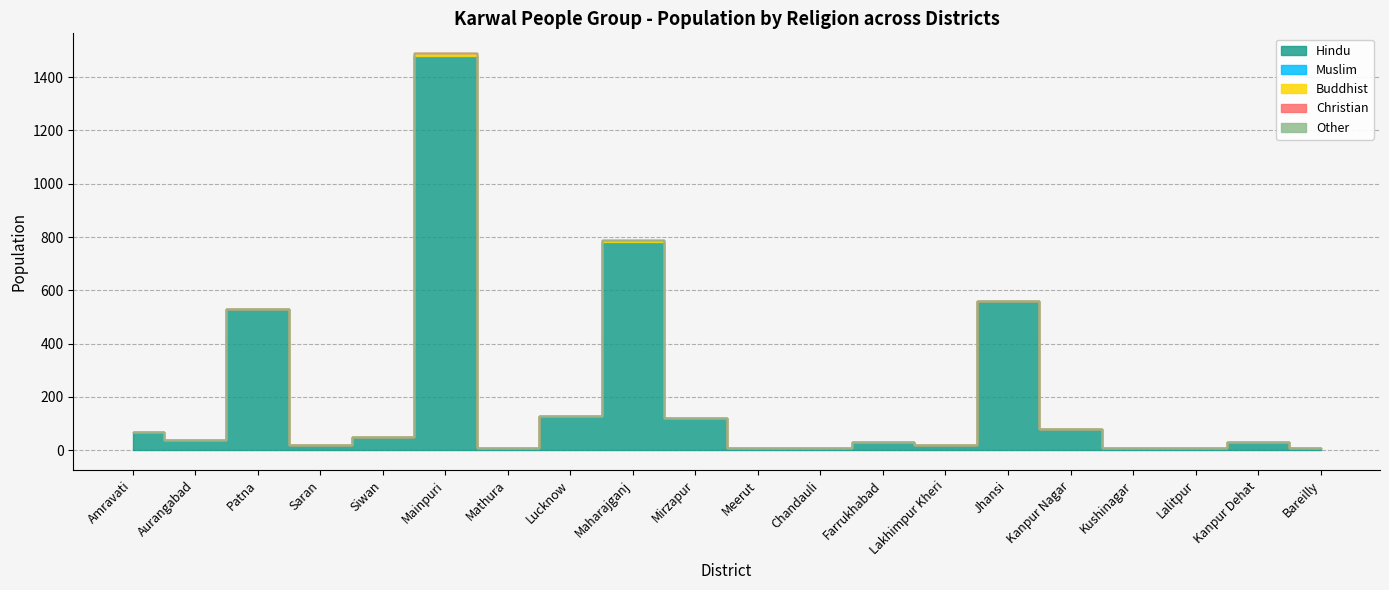

Reading right to left, transcribe all the data shown in this chart.

Hindu: Bareilly=10	Kanpur Dehat=30	Lalitpur=10	Kushinagar=10	Kanpur Nagar=80	Jhansi=560	Lakhimpur Kheri=20	Farrukhabad=30	Chandauli=10	Meerut=10	Mirzapur=120	Maharajganj=780	Lucknow=130	Mathura=10	Mainpuri=1480	Siwan=50	Saran=20	Patna=530	Aurangabad=40	Amravati=70
Muslim: Bareilly=0	Kanpur Dehat=0	Lalitpur=0	Kushinagar=0	Kanpur Nagar=0	Jhansi=0	Lakhimpur Kheri=0	Farrukhabad=0	Chandauli=0	Meerut=0	Mirzapur=0	Maharajganj=0	Lucknow=0	Mathura=0	Mainpuri=0	Siwan=0	Saran=0	Patna=0	Aurangabad=0	Amravati=0
Buddhist: Bareilly=0	Kanpur Dehat=0	Lalitpur=0	Kushinagar=0	Kanpur Nagar=0	Jhansi=0	Lakhimpur Kheri=0	Farrukhabad=0	Chandauli=0	Meerut=0	Mirzapur=0	Maharajganj=10	Lucknow=0	Mathura=0	Mainpuri=10	Siwan=0	Saran=0	Patna=0	Aurangabad=0	Amravati=0
Christian: Bareilly=0	Kanpur Dehat=0	Lalitpur=0	Kushinagar=0	Kanpur Nagar=0	Jhansi=0	Lakhimpur Kheri=0	Farrukhabad=0	Chandauli=0	Meerut=0	Mirzapur=0	Maharajganj=0	Lucknow=0	Mathura=0	Mainpuri=0	Siwan=0	Saran=0	Patna=0	Aurangabad=0	Amravati=0
Other: Bareilly=0	Kanpur Dehat=0	Lalitpur=0	Kushinagar=0	Kanpur Nagar=0	Jhansi=0	Lakhimpur Kheri=0	Farrukhabad=0	Chandauli=0	Meerut=0	Mirzapur=0	Maharajganj=0	Lucknow=0	Mathura=0	Mainpuri=0	Siwan=0	Saran=0	Patna=0	Aurangabad=0	Amravati=0